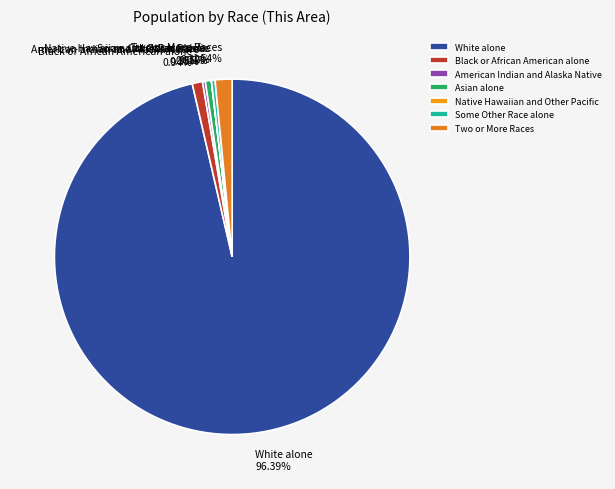

What is the ratio of the value at Asian alone to the value at Two or More Races?

0.4